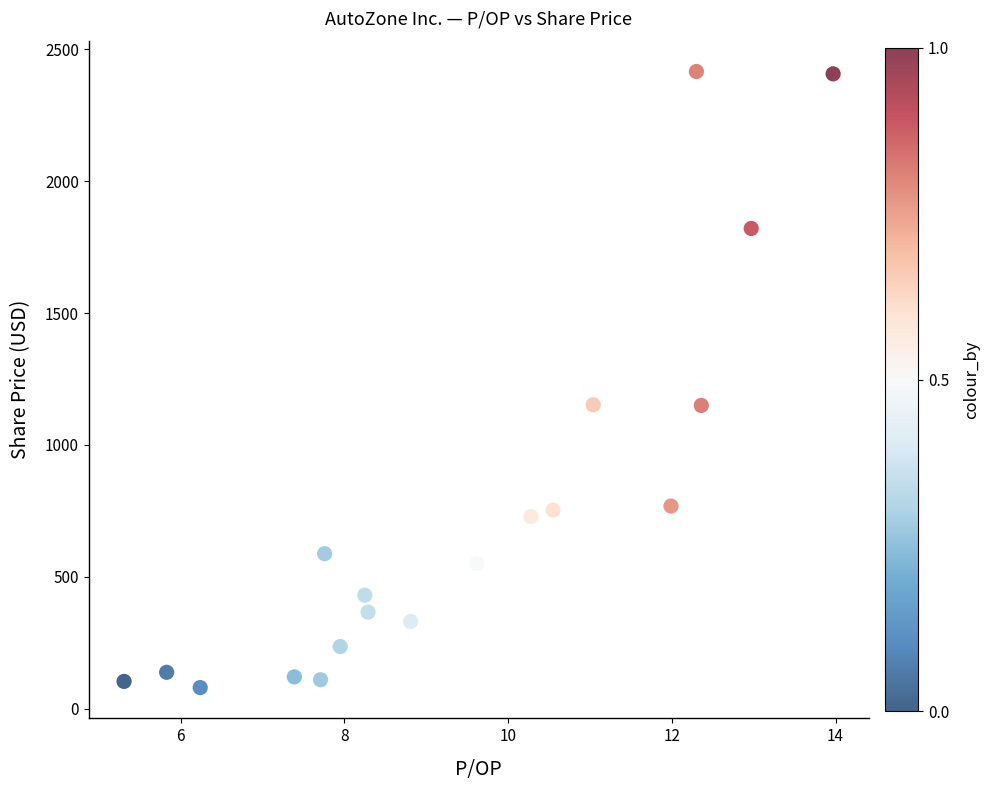

What is the range of Y values (max minus min)?

2337.0